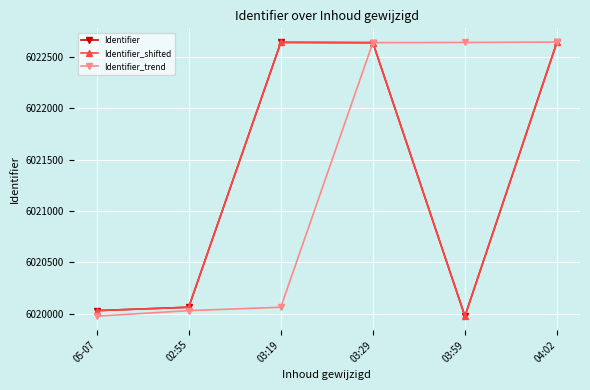

How many data points in Identifier_shifted are less than 6022637?

3